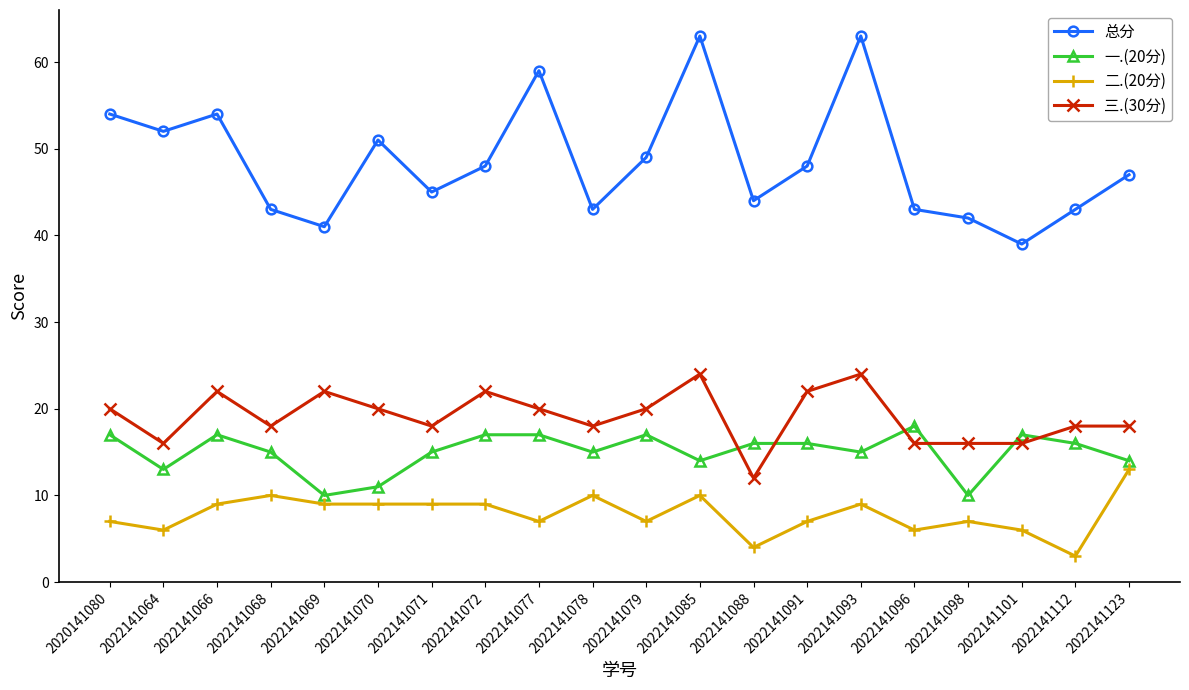

How many lines are shown in the chart?

4